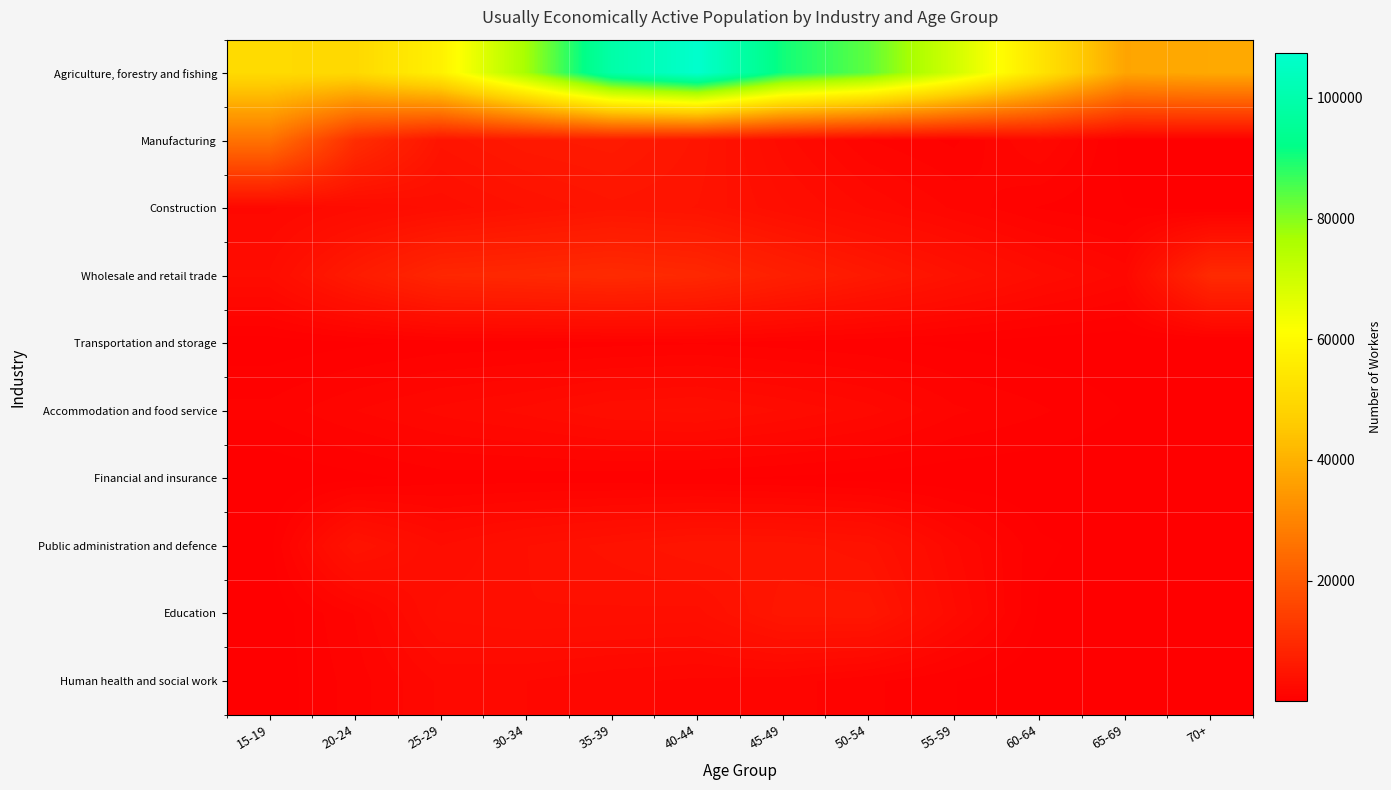

What is the total value across all series at 25-29?

86557